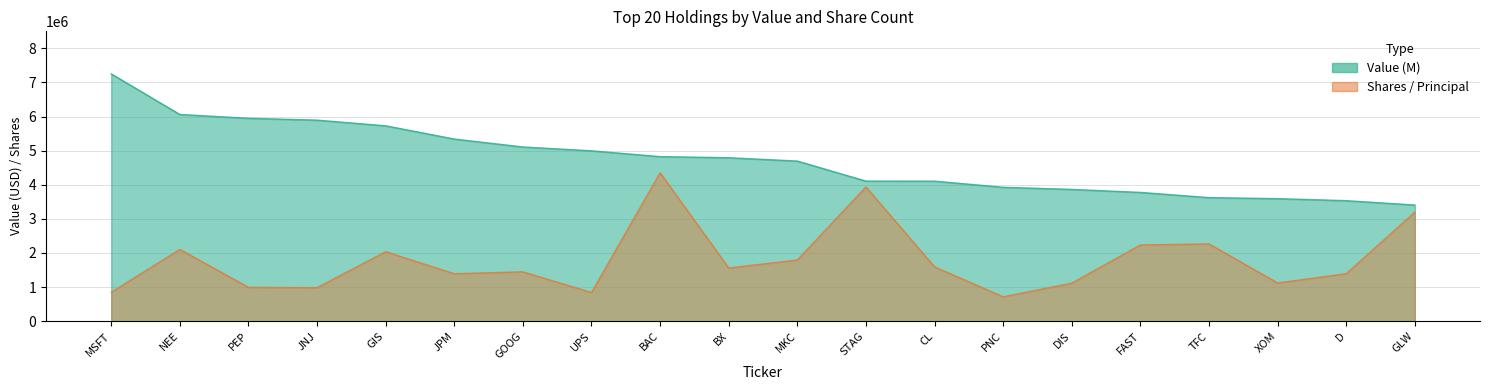

Which series has the largest total across all categories?

Value (M)